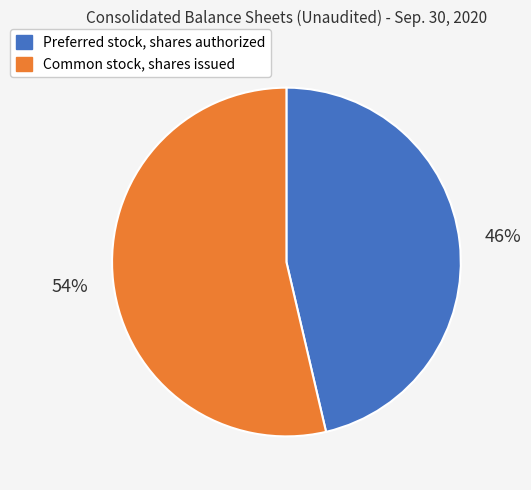

To the nearest percent, what is the average slice percentage?

50%